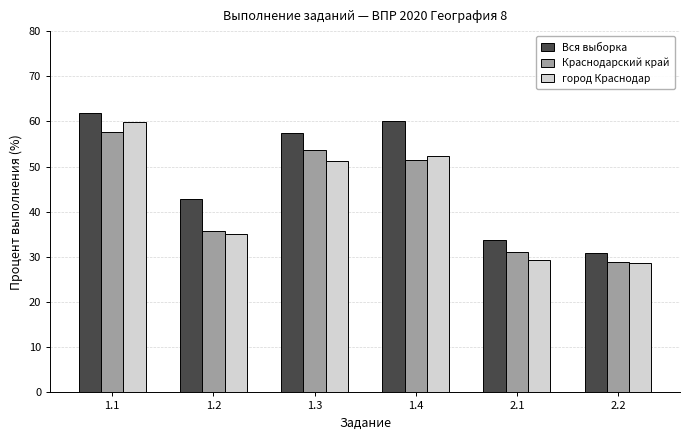

What is the greatest value displayed?

61.8